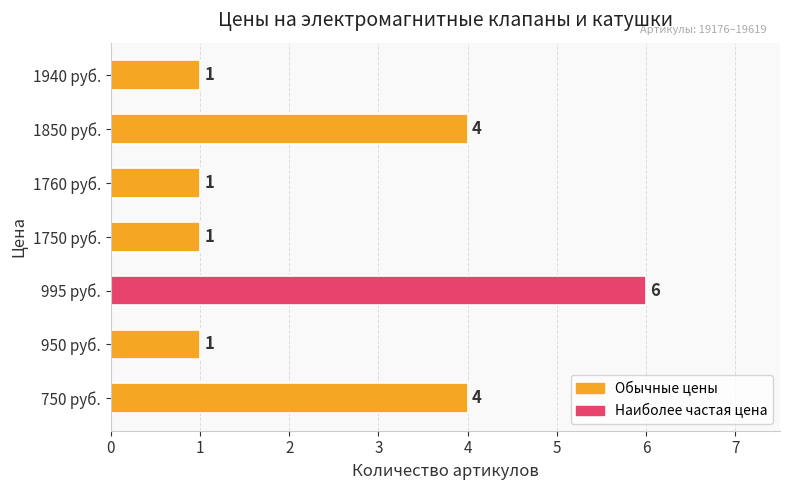

Between 750 руб. and 1760 руб., which is larger?

750 руб.